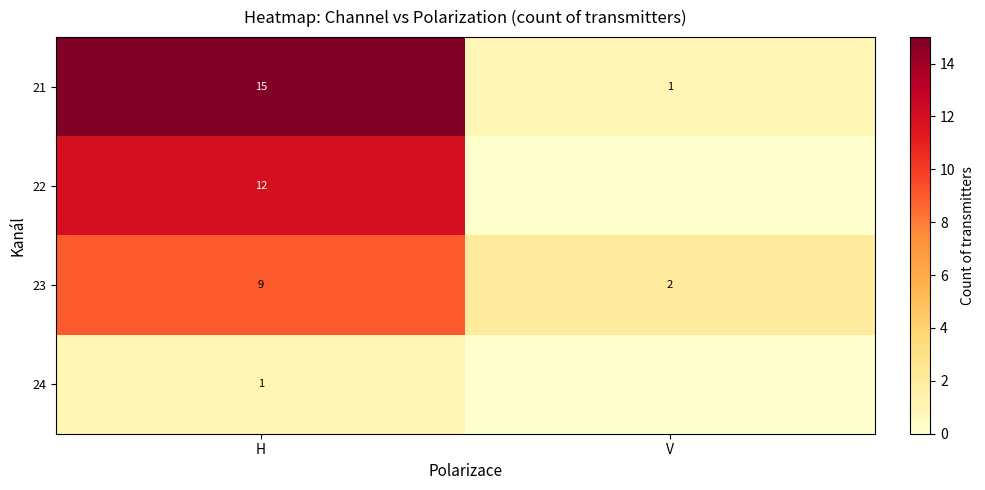

The 23 series shows 2 at V. True or false?

True